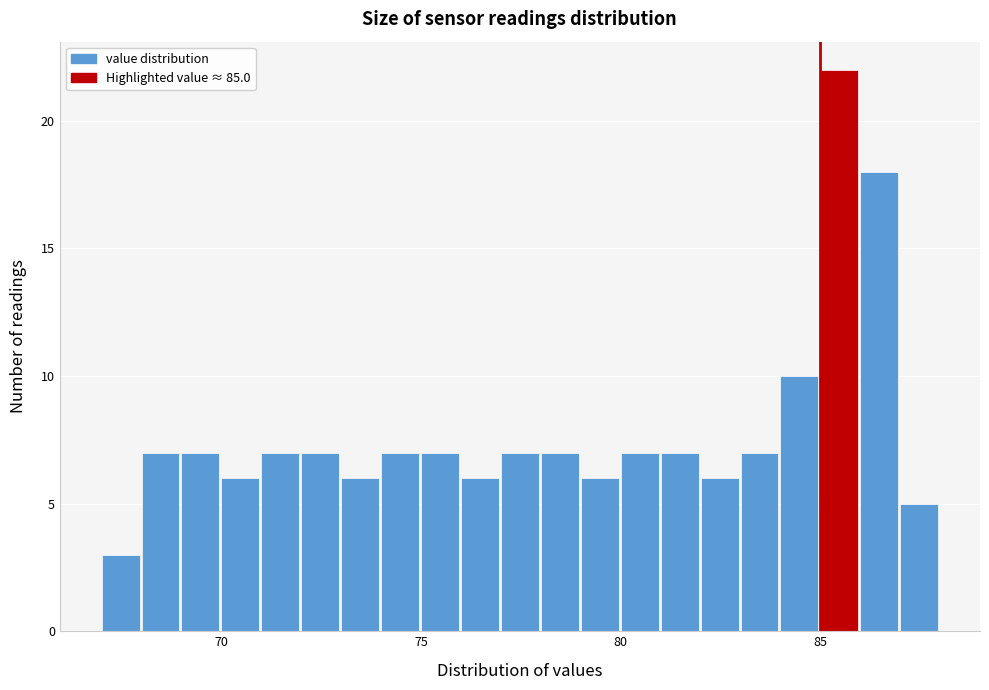

Around what value on the x-axis is the tallest bar? Give the approximate position of its centre, as read against the axis.

85.5